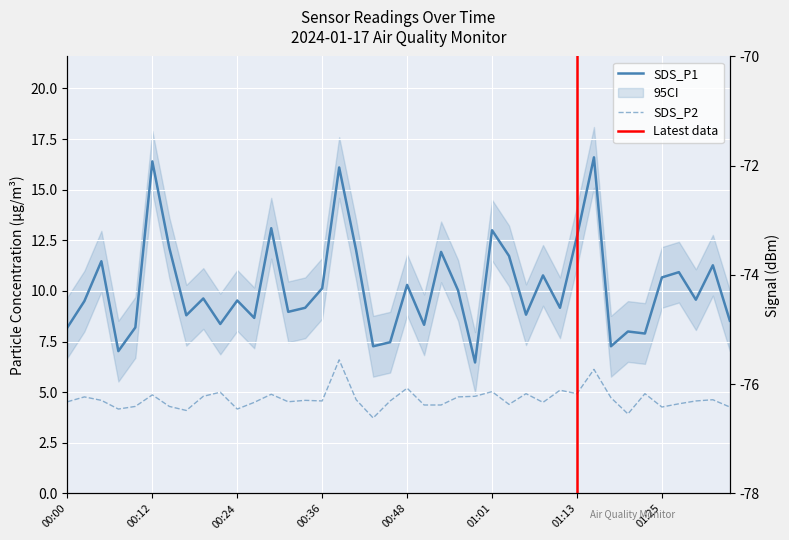

Is the value of SDS_P1 at 00:36 greater than the value of SDS_P2 at 00:19?

Yes